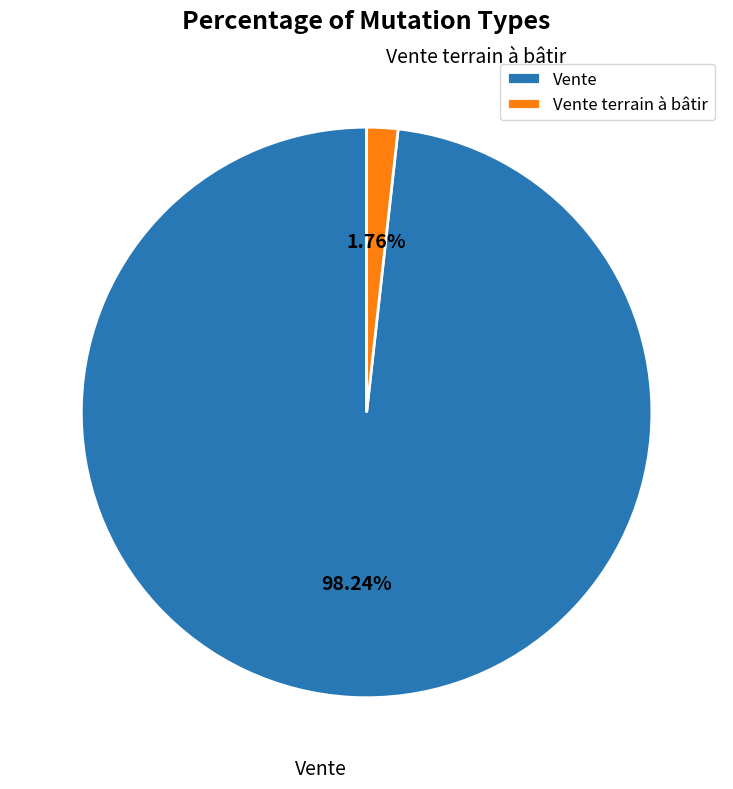

Rank the categories by value from lowest to highest.

Vente terrain à bâtir, Vente